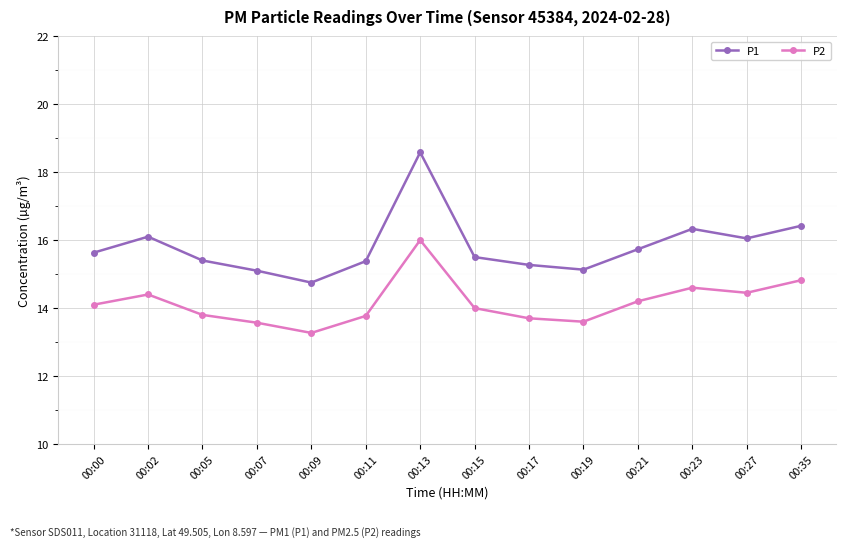

How many categories are shown in the chart?

14